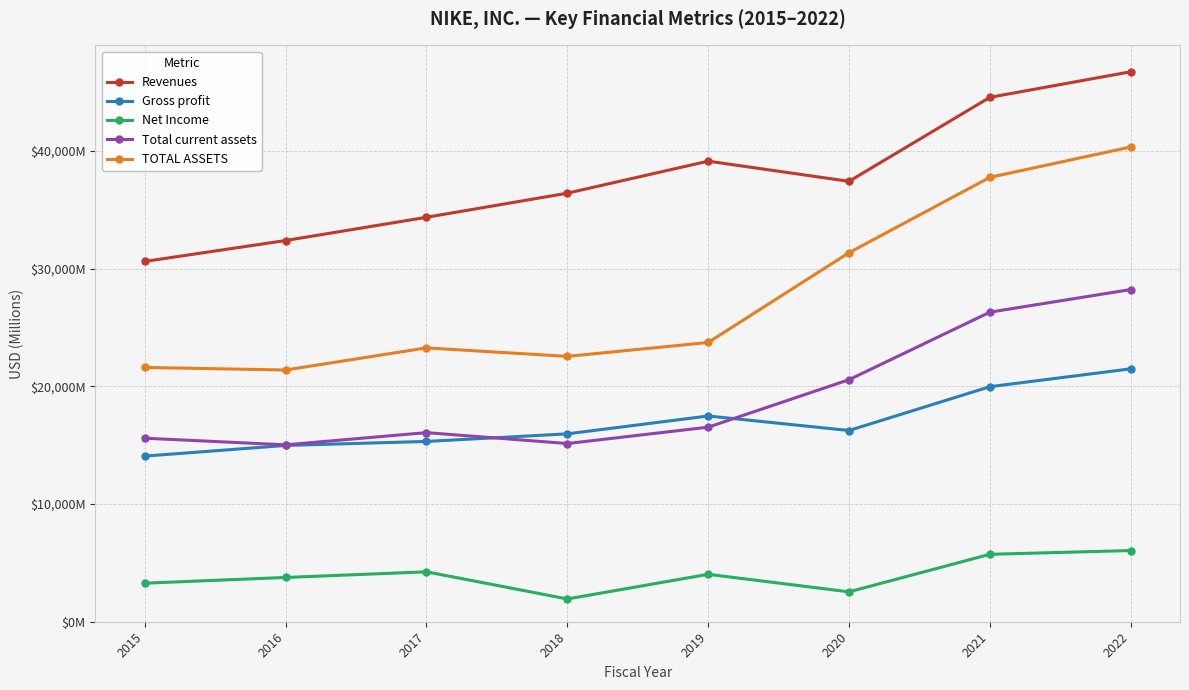

At how many categories does at least one series exceed 43375?

2